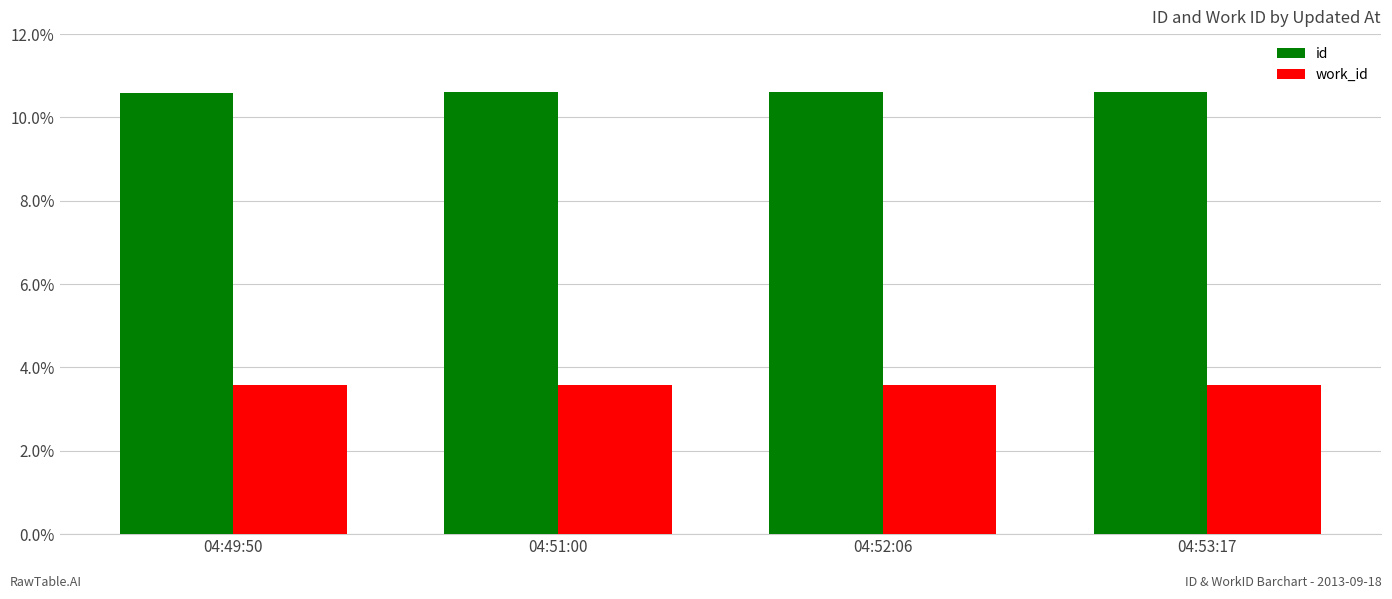

What is the value of the work_id bar at the 3rd from the left?

3.6